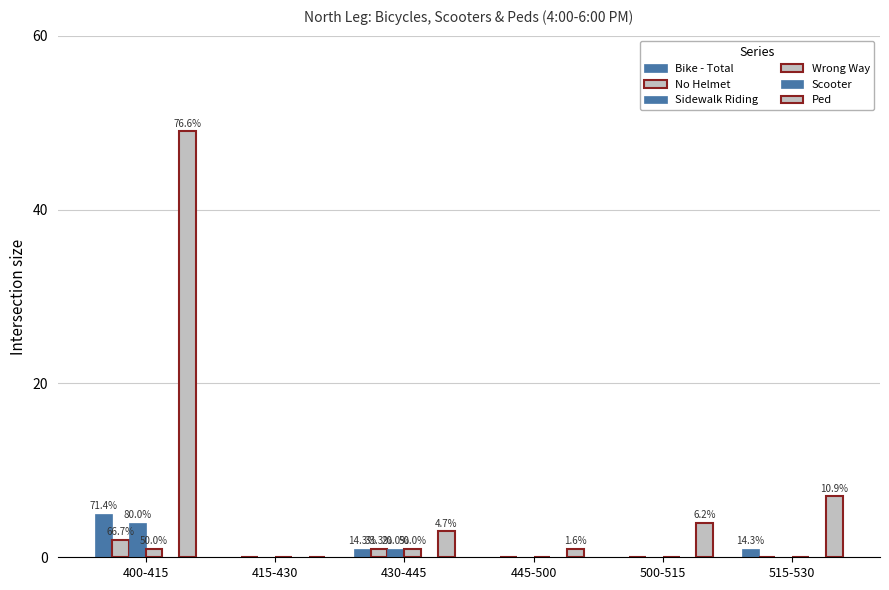

Which has a higher value, 430-445 or 500-515?

430-445